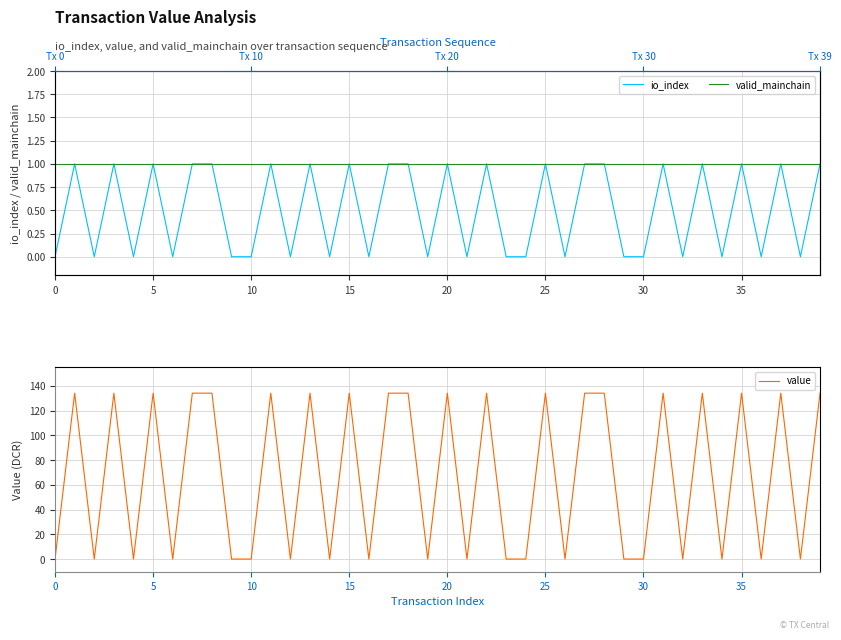

In value, how many points are higher than both neighbors (excluding endpoints)?

13